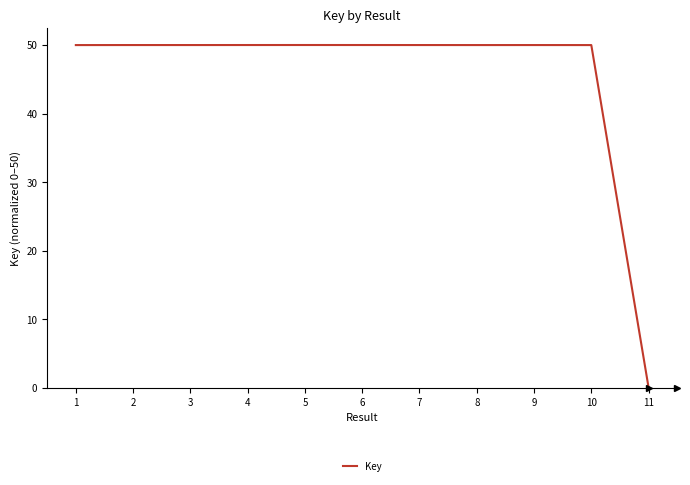

Which has a higher value, 11 or 2?

2